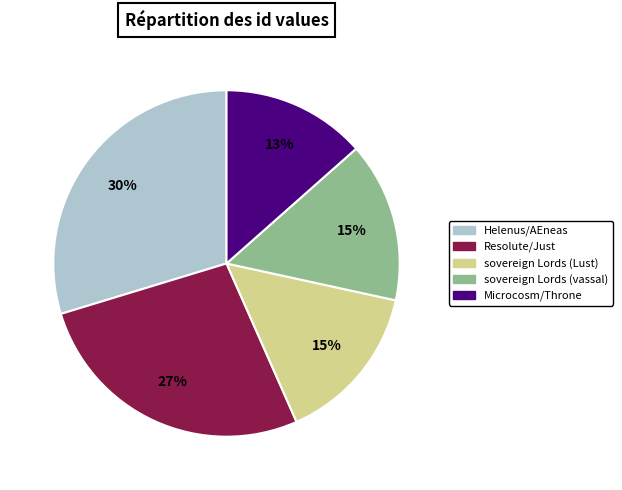

Which slice is the largest?

Helenus/AEneas